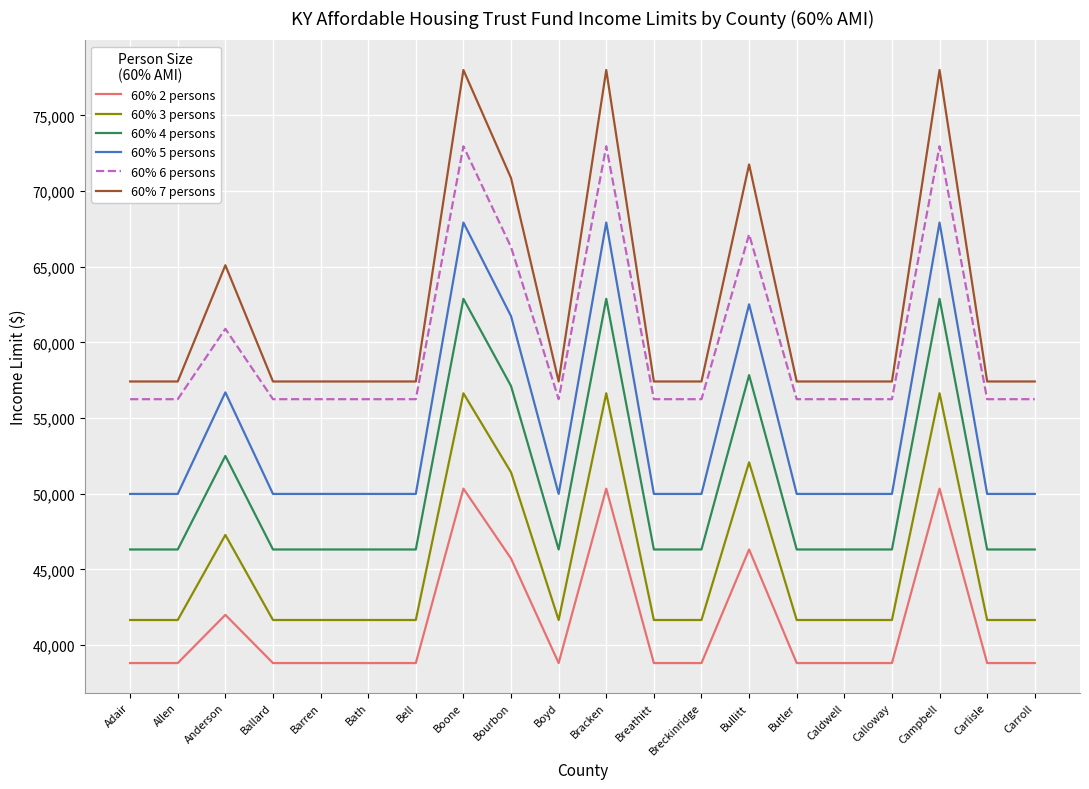

List the series in order of their peak value, lowest first.

60% 2 persons, 60% 3 persons, 60% 4 persons, 60% 5 persons, 60% 6 persons, 60% 7 persons